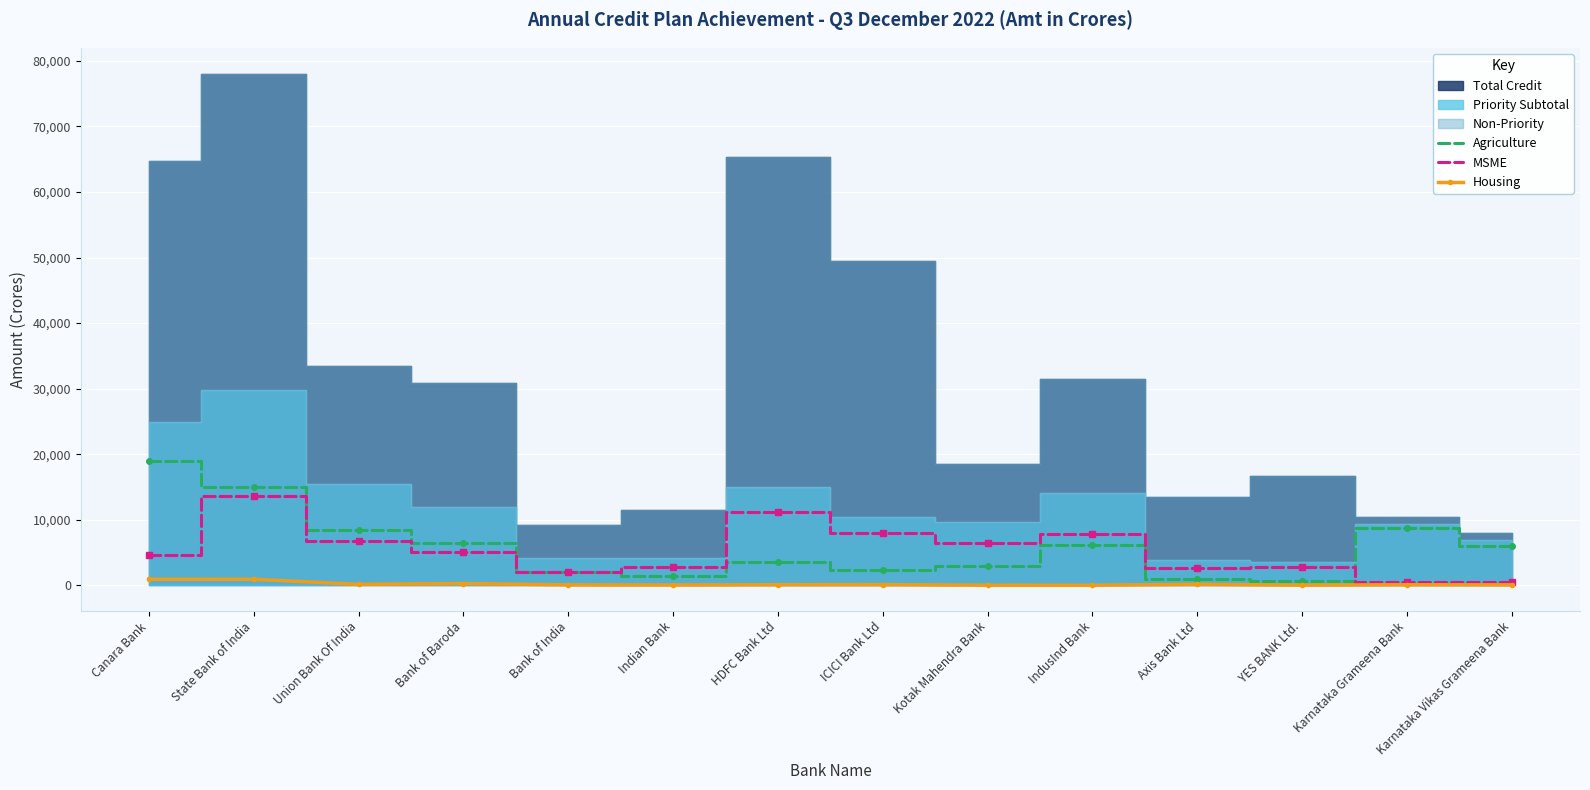

How many categories are shown in the chart?

14